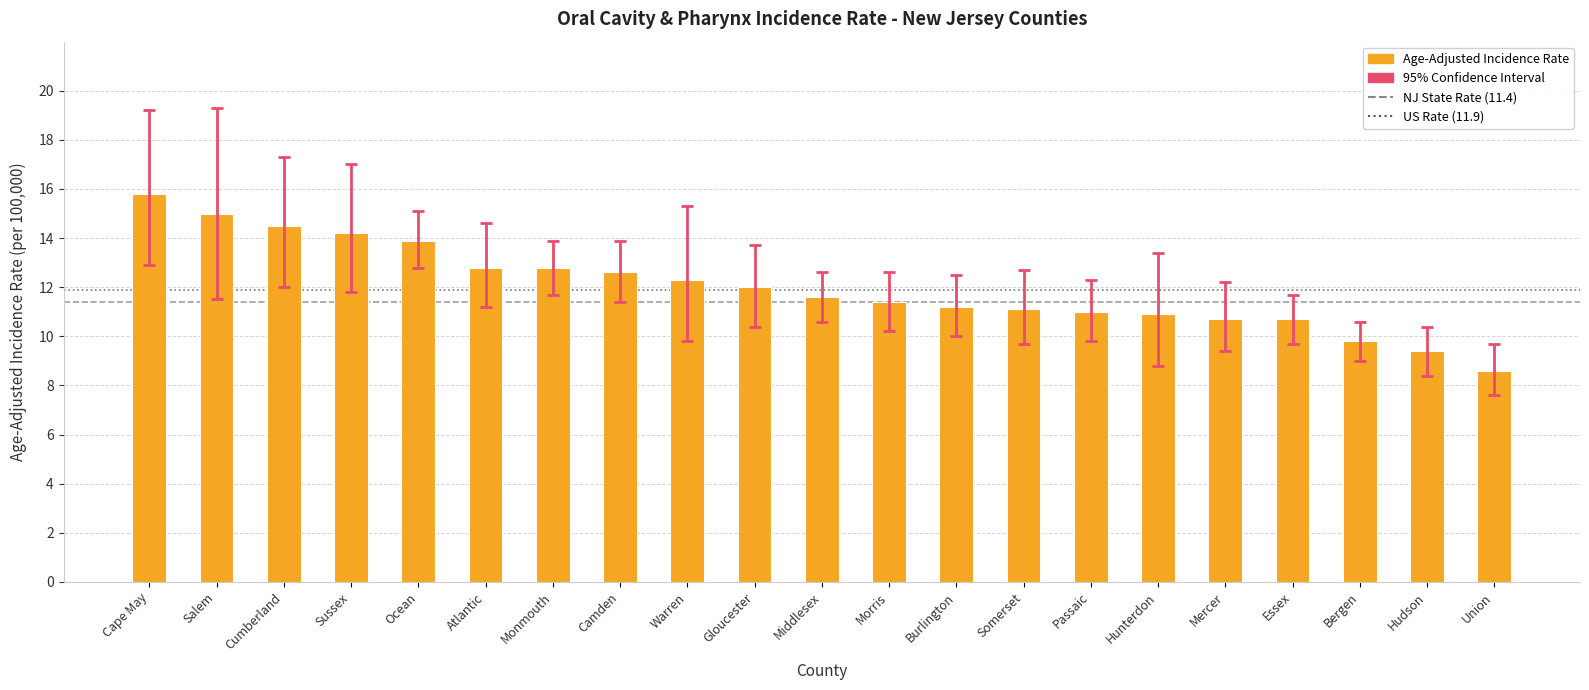

Which has a higher value, Somerset or Gloucester?

Gloucester